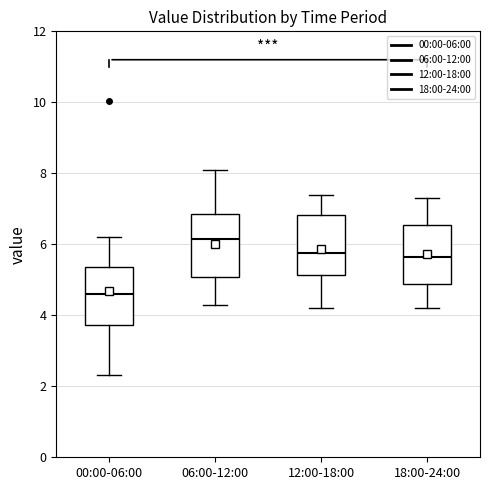

Reading left to right, transcribe this box plot: for each box, give where its median line is, the range the box spans, and where its two whiskers end, as read against the y-axis. The values are not printed on the chart, so give them approximately, as read against the axis.

00:00-06:00: median 4.6, box 3.8 to 5.4, whiskers 2.4 to 6.2
06:00-12:00: median 6.2, box 5.0 to 6.8, whiskers 4.4 to 8.2
12:00-18:00: median 5.8, box 5.2 to 6.8, whiskers 4.2 to 7.4
18:00-24:00: median 5.6, box 4.8 to 6.6, whiskers 4.2 to 7.4